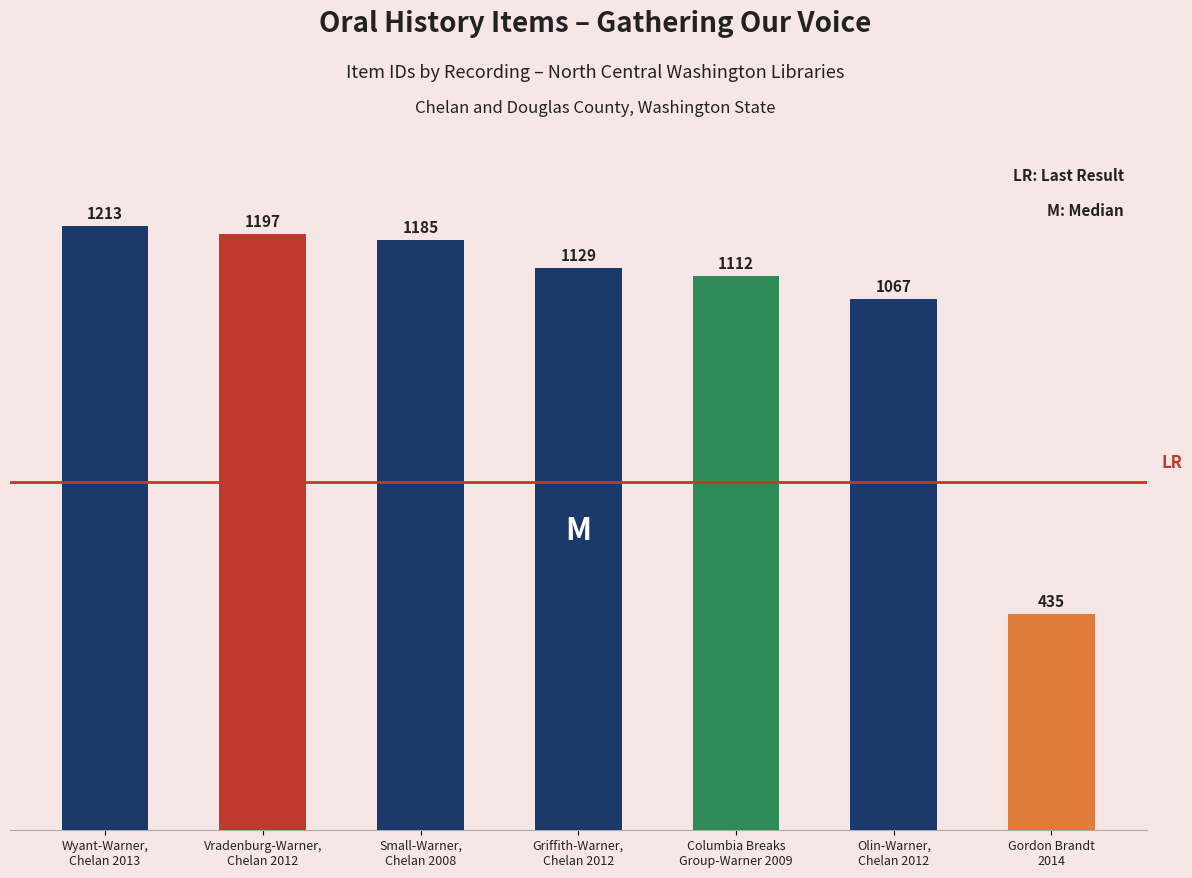

Rank the categories by value from highest to lowest.

Wyant-Warner,
Chelan 2013, Vradenburg-Warner,
Chelan 2012, Small-Warner,
Chelan 2008, Griffith-Warner,
Chelan 2012, Columbia Breaks
Group-Warner 2009, Olin-Warner,
Chelan 2012, Gordon Brandt
2014